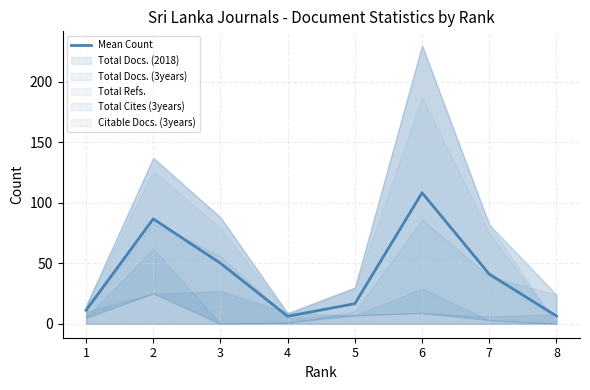

What is the difference between the maximum and second lowest values?

101.8